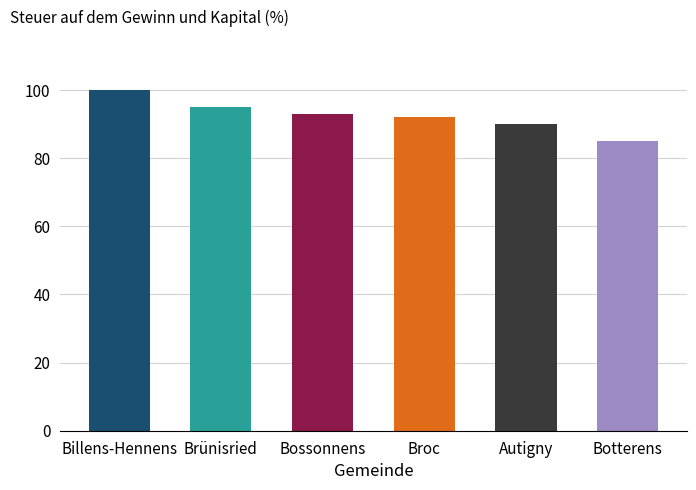

What is the difference between the maximum and minimum values?

15